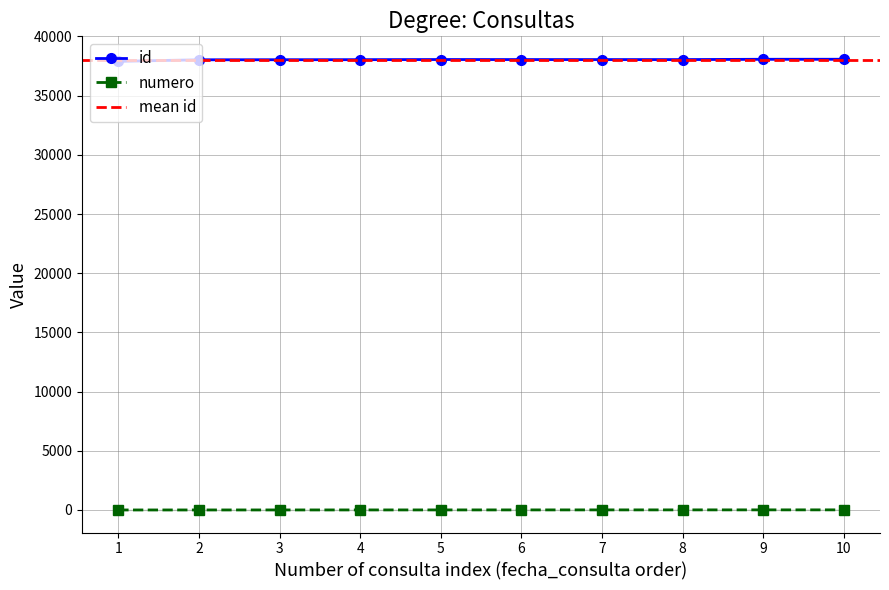

The value of id at 5 is 23467. True or false?

False